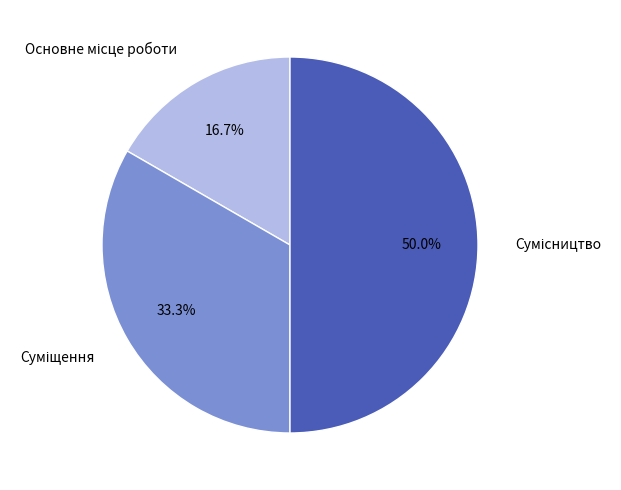

How many slices are in this pie chart?

3